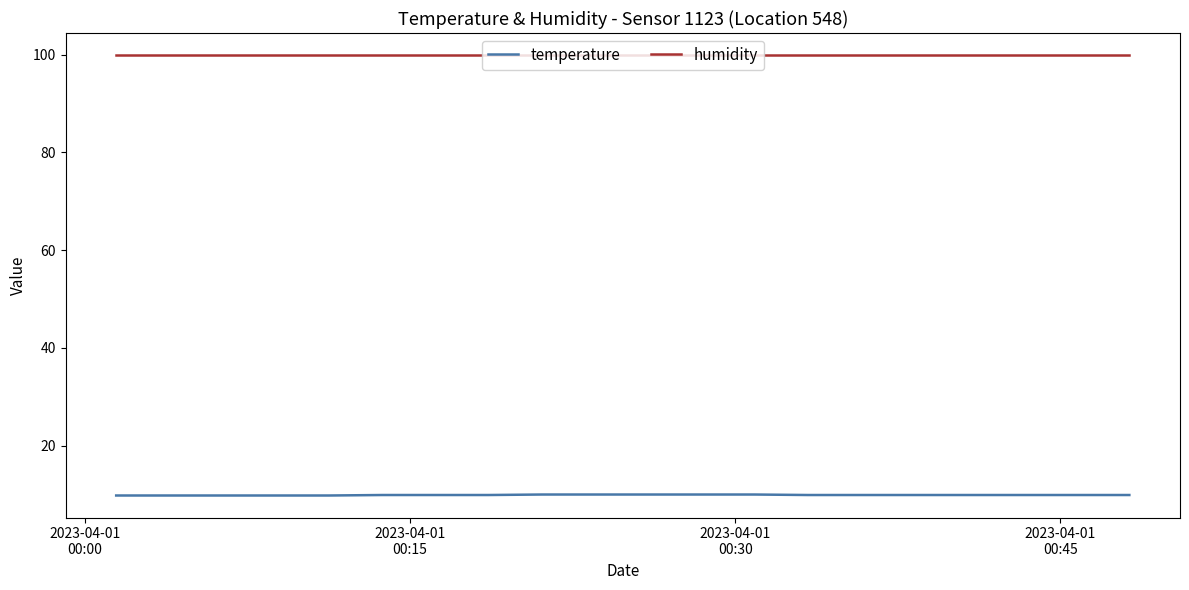

List the series in order of their overall mean, highest first.

humidity, temperature